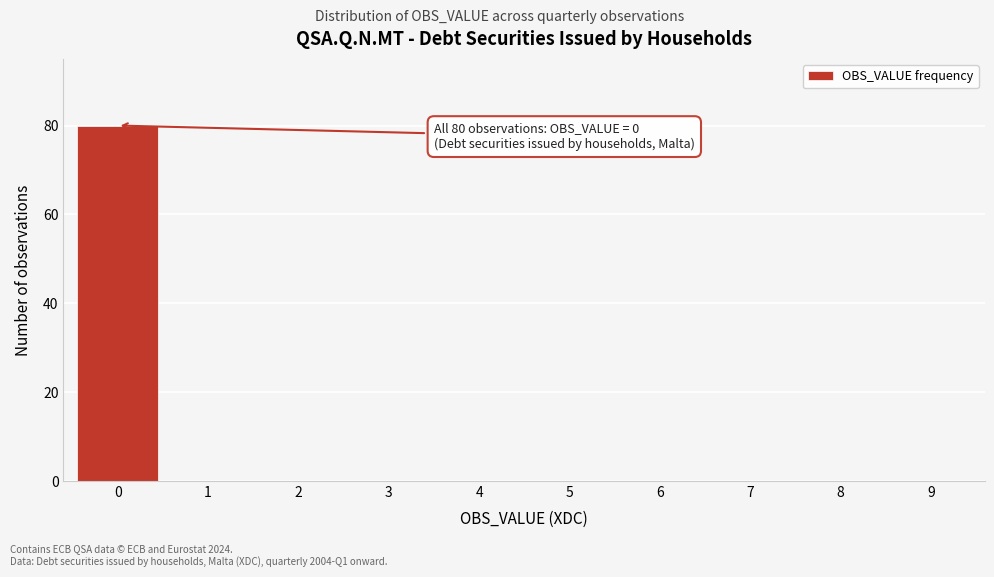

Reading right to left, transcribe all the data shown in this chart.

9=0	8=0	7=0	6=0	5=0	4=0	3=0	2=0	1=0	0=80